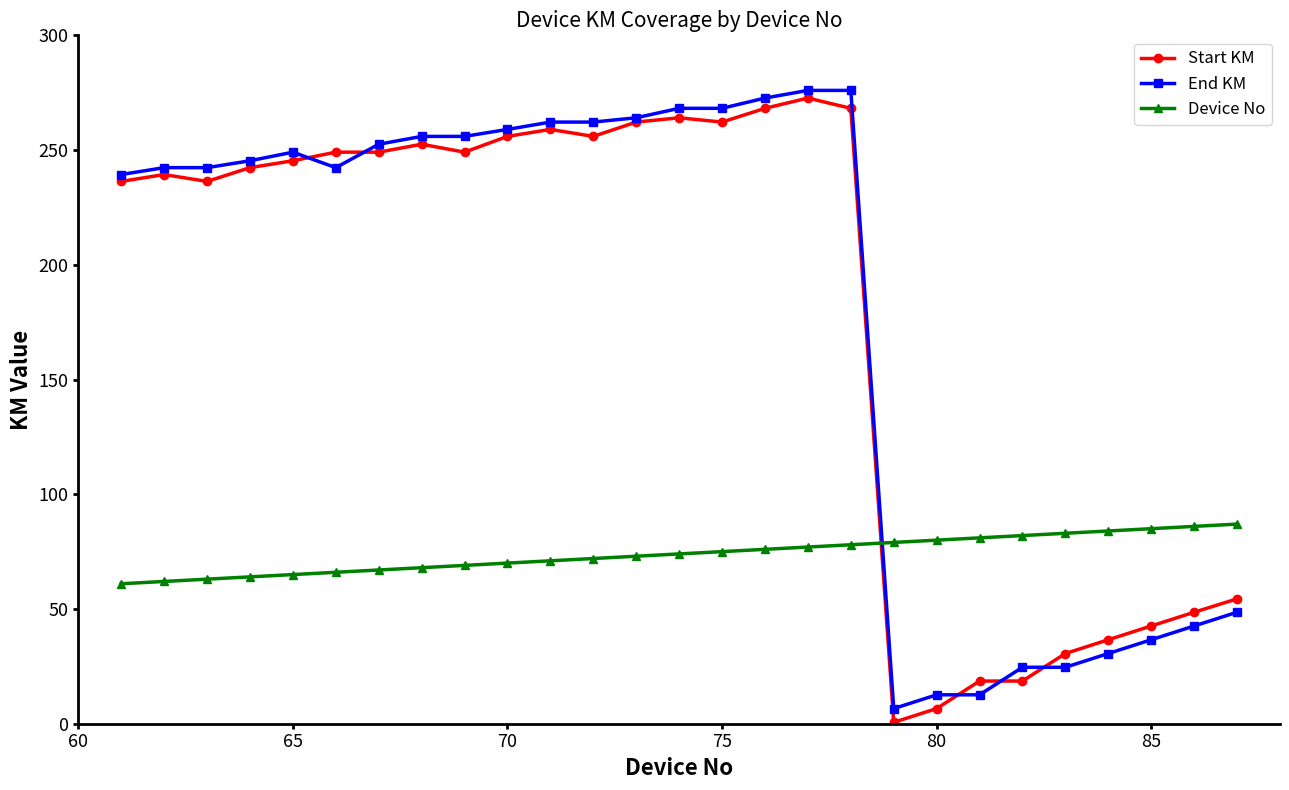

What is the value of the Start KM point at the 16th from the left?

268.2